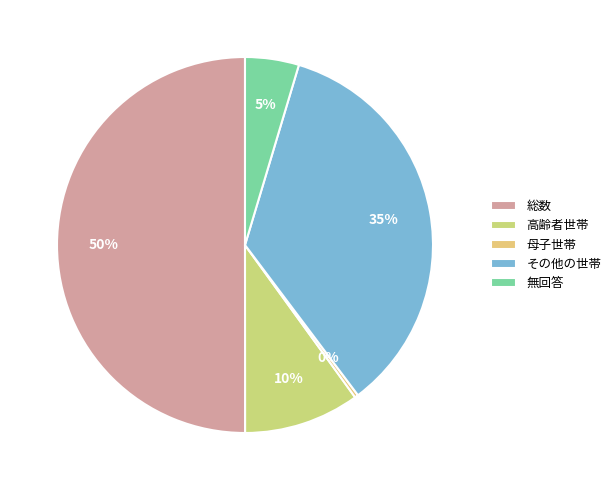

Between 高齢者世帯 and その他の世帯, which is larger?

その他の世帯